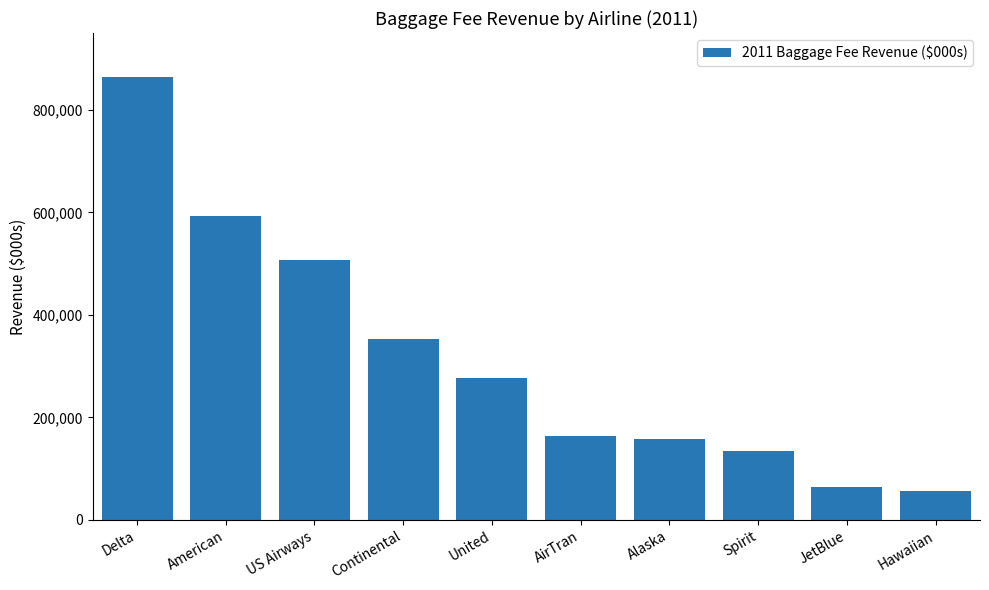

Which label corresponds to the largest value in the chart?

Delta